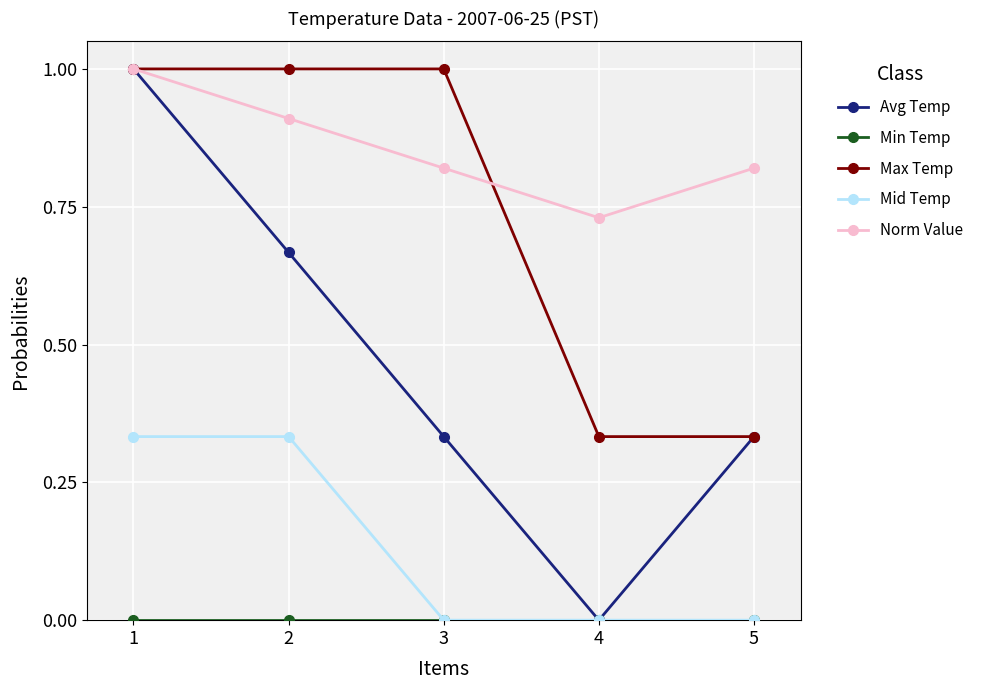

The Norm Value series shows 0.9 at 2. True or false?

True